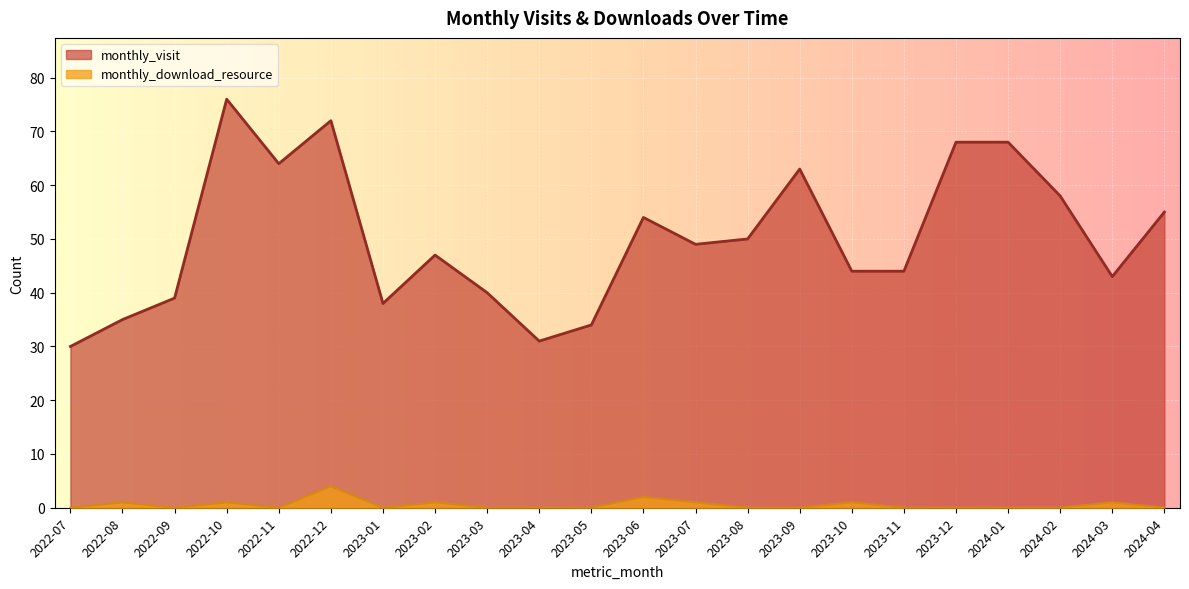

What is the average value of the monthly_visit series?

50